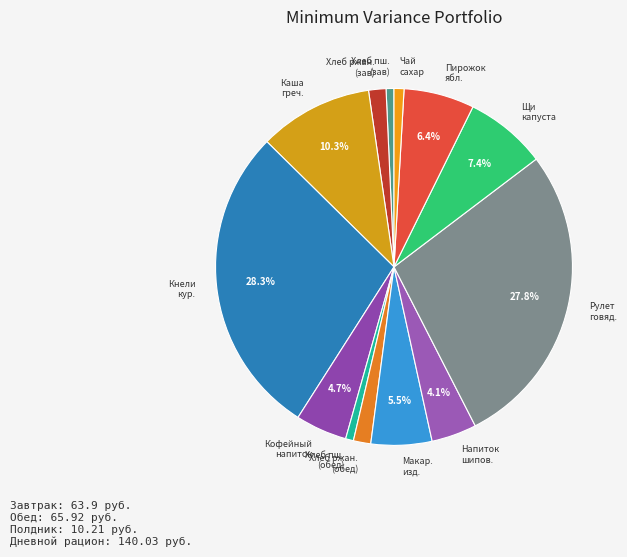

What is the largest slice in the pie chart?

Кнели кур.